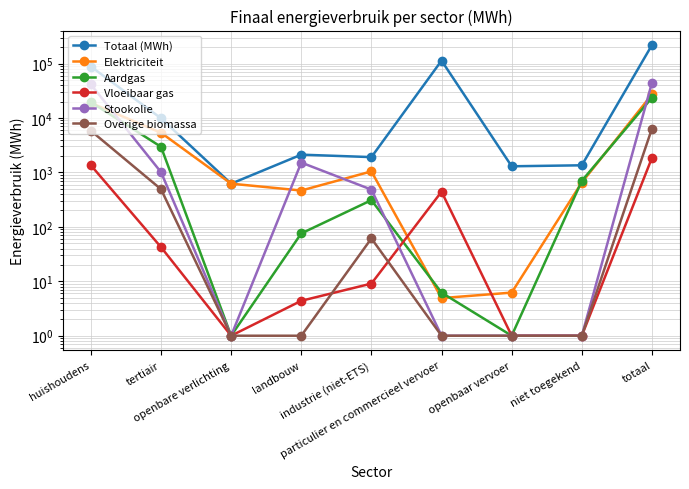

At totaal, list the series in order from largest to smallest.

Totaal (MWh), Stookolie, Elektriciteit, Aardgas, Overige biomassa, Vloeibaar gas